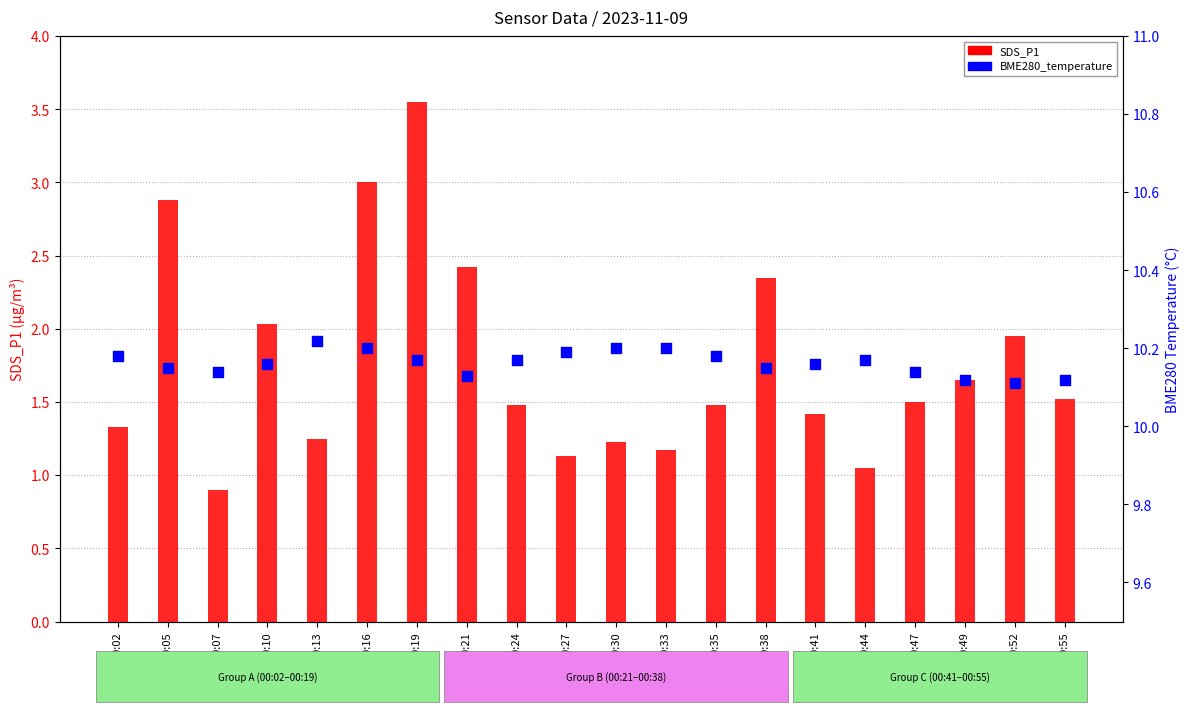

Is the value of BME280_temperature at 00:16 greater than the value of SDS_P1 at 00:41?

Yes